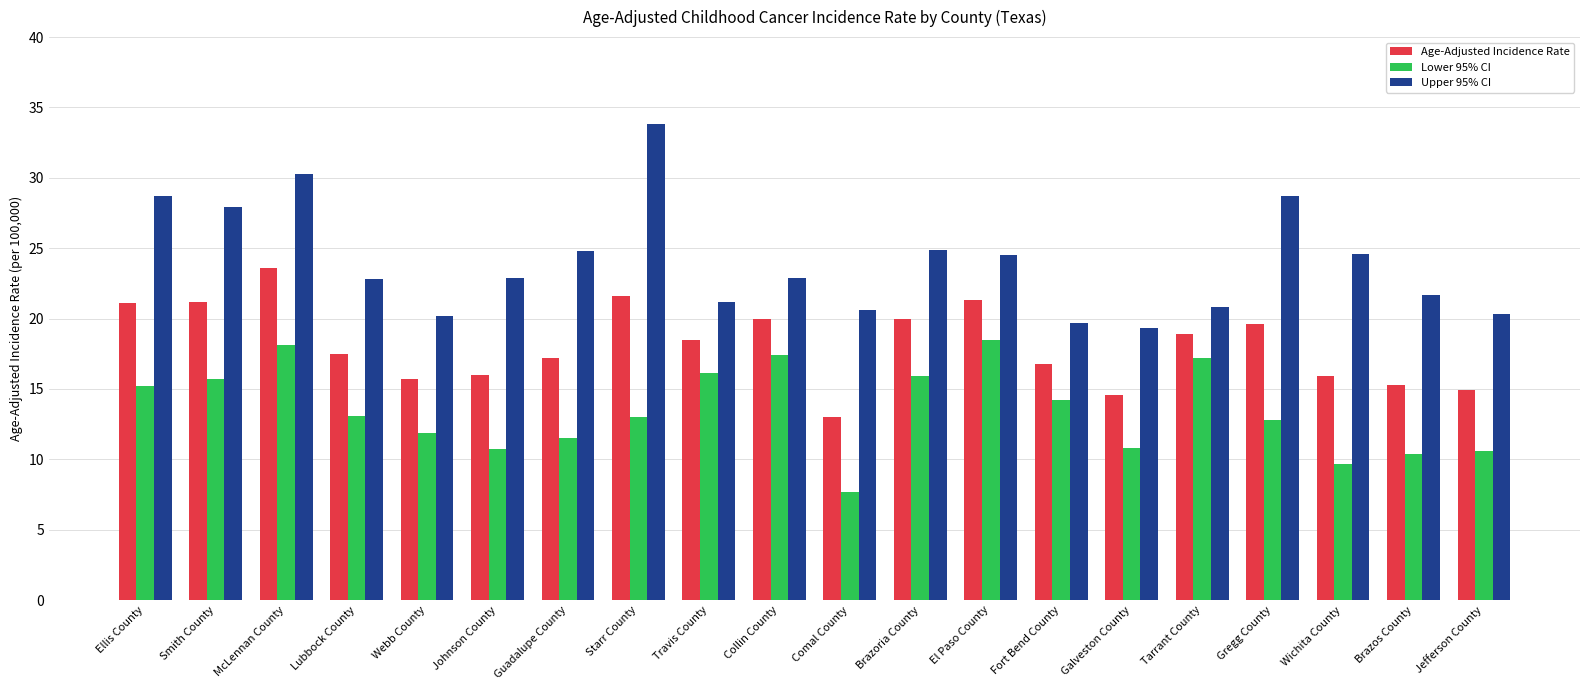

Which label corresponds to the smallest value in the chart?

Comal County